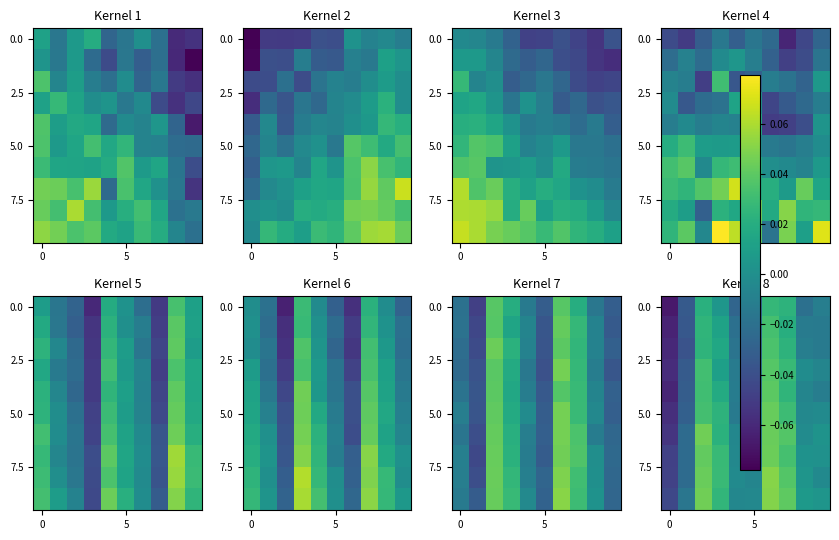

At how many categories does at least one series exceed 0?

6